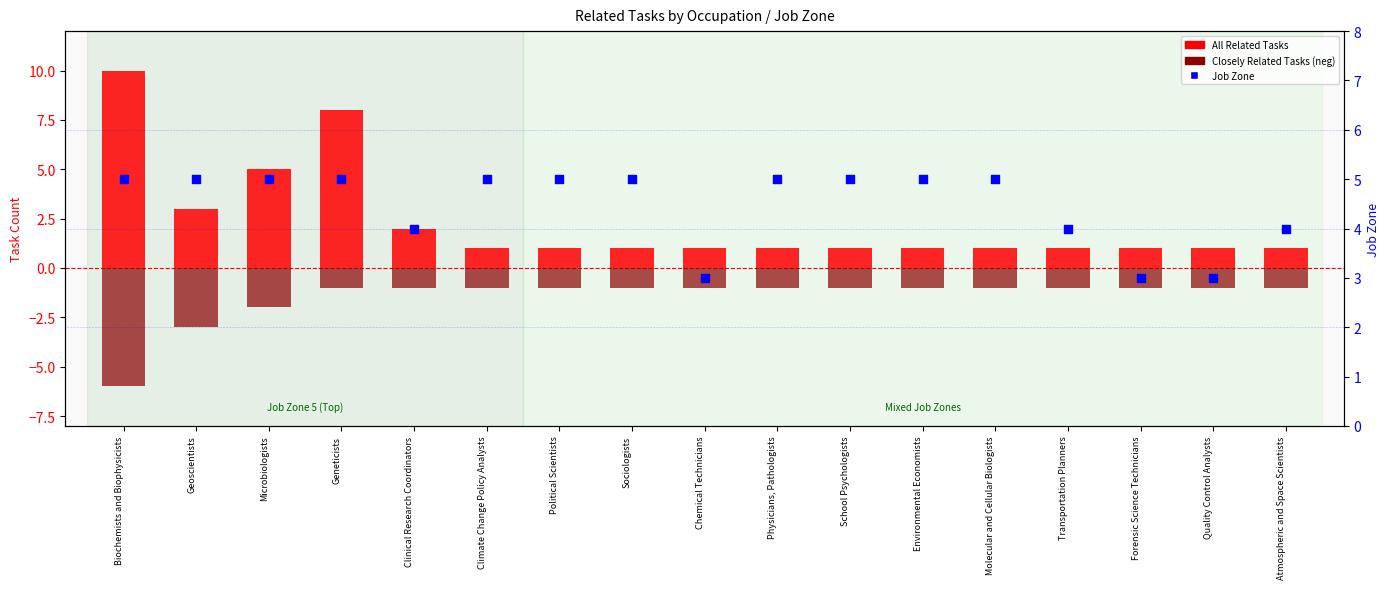

Which series contains the lowest Y value?

Closely Related Tasks (neg)